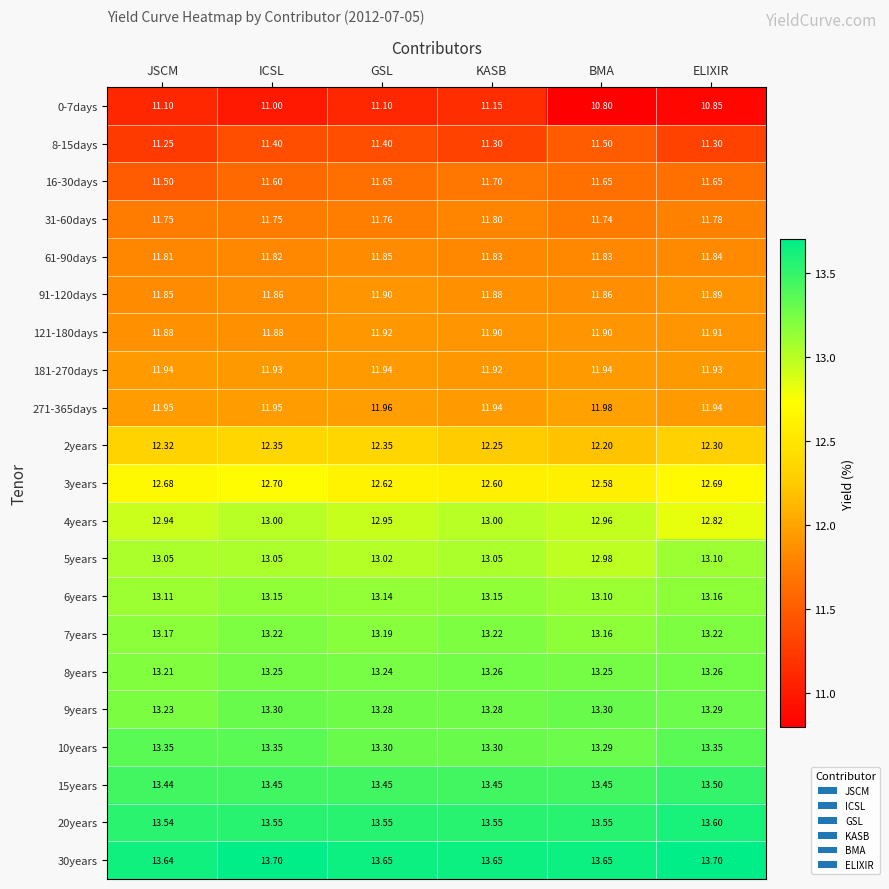

Count the number of data series in this chart.

21